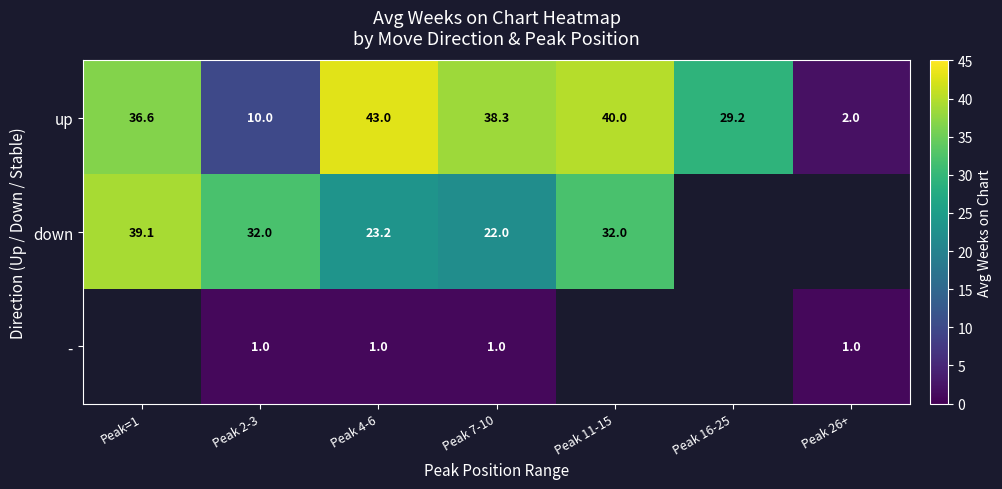

What is the difference between the highest and lowest values at Peak=1?

2.5